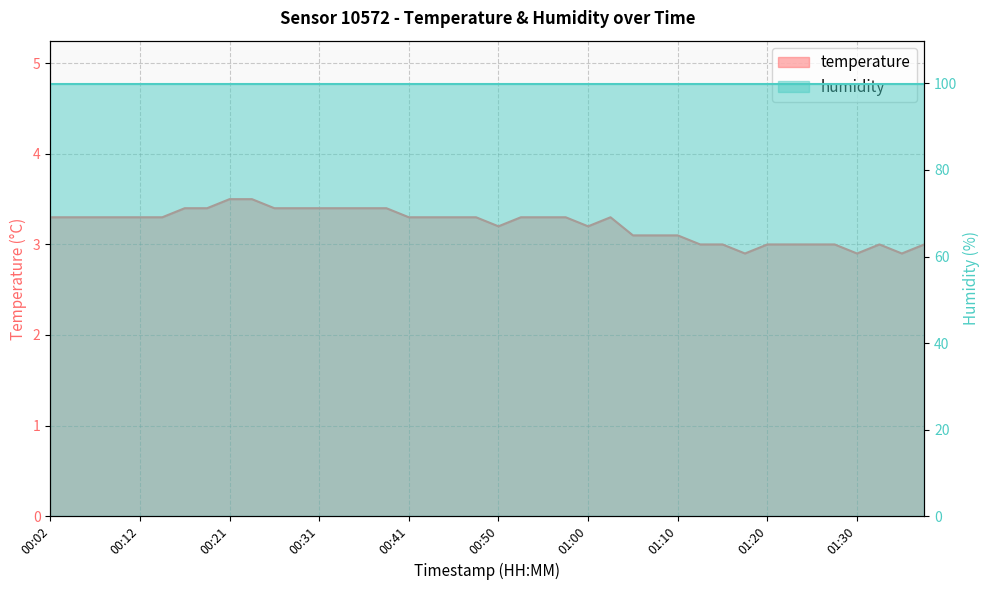

List the labels in order of value, largest first.

00:21, 00:24, 00:16, 00:19, 00:26, 00:29, 00:31, 00:33, 00:36, 00:38, 00:02, 00:04, 00:07, 00:09, 00:12, 00:14, 00:41, 00:43, 00:46, 00:48, 00:53, 00:55, 00:58, 01:03, 00:50, 01:00, 01:05, 01:07, 01:10, 01:12, 01:15, 01:20, 01:22, 01:25, 01:27, 01:32, 01:37, 01:17, 01:30, 01:34